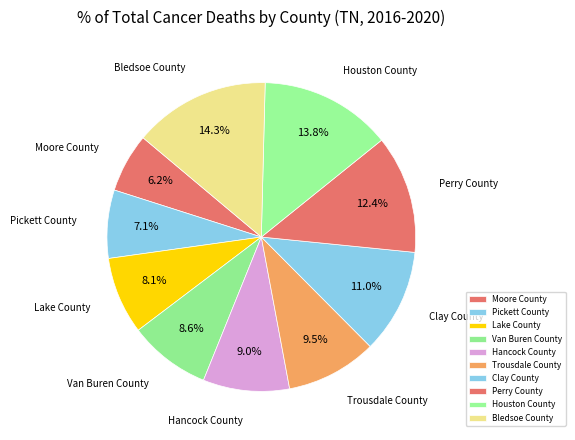

To the nearest percent, what portion does Moore County represent?

6%